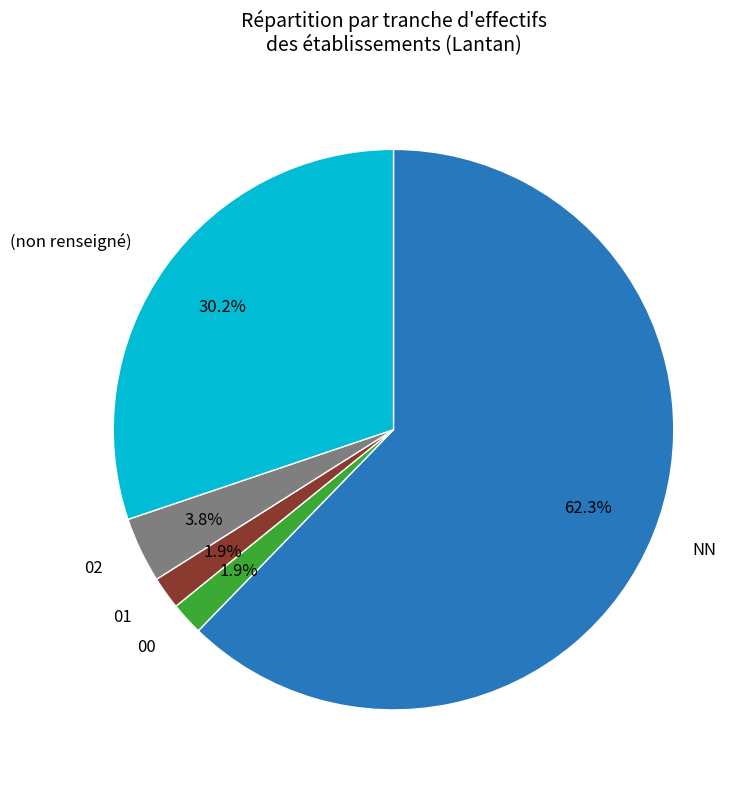

Is there any slice that represents more than half of the pie?

Yes